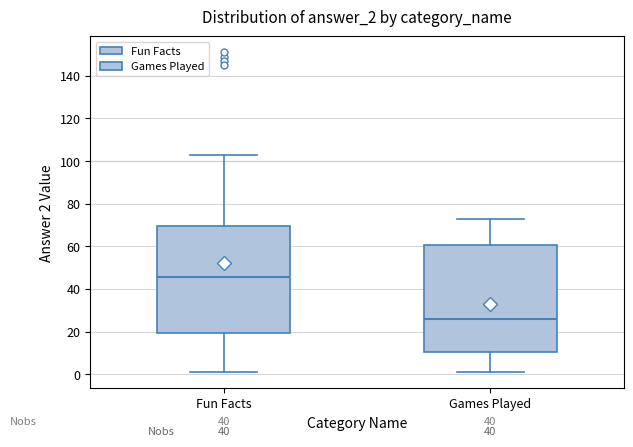

Reading left to right, read every box against the y-axis: the position of its median line, the range the box covers, and the ends of its whiskers. The values are not printed on the chart, so give them approximately, as read against the axis.

Fun Facts: median 46, box 20 to 70, whiskers 2 to 104
Games Played: median 26, box 10 to 60, whiskers 2 to 74